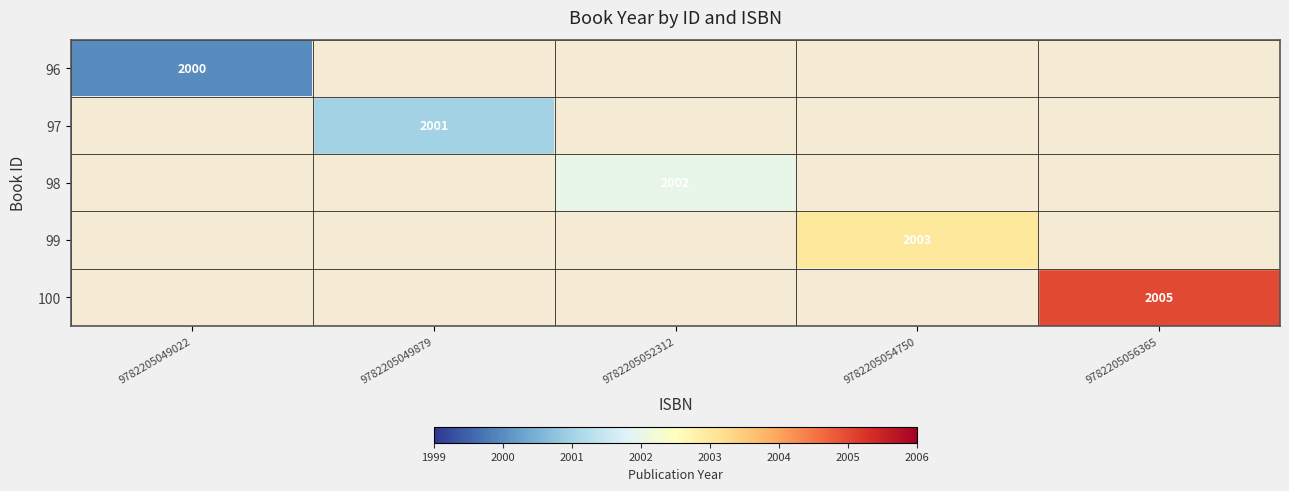

How many series are shown in this chart?

5